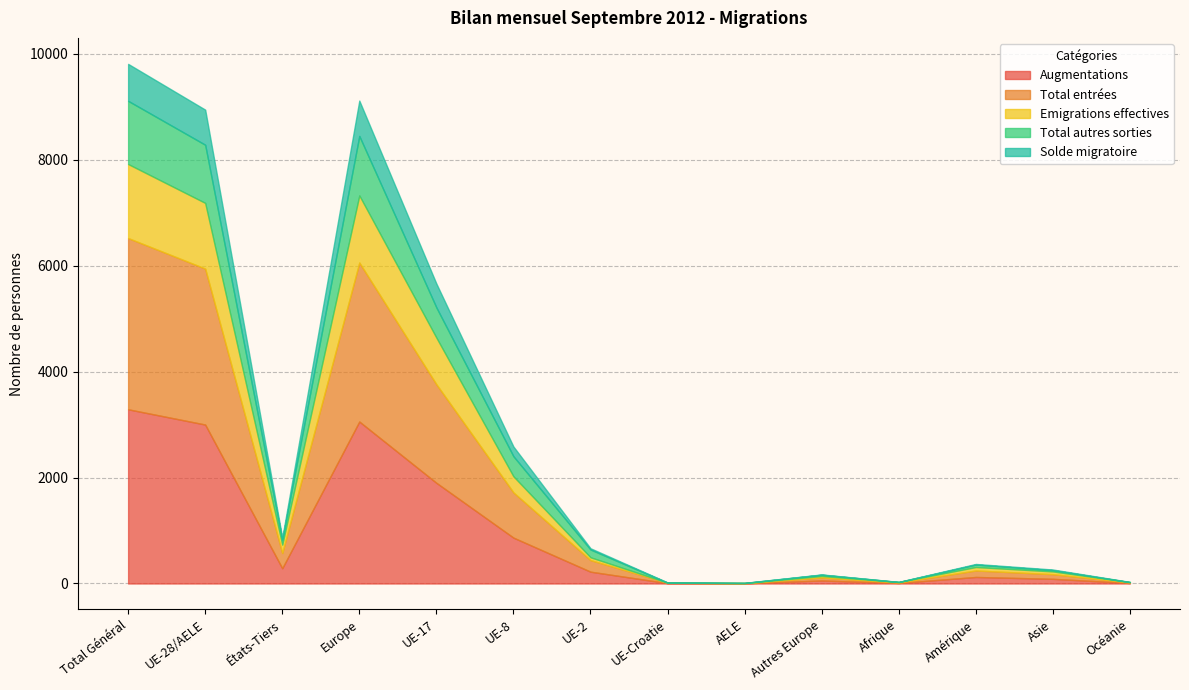

Where is the first local minimum for Solde migratoire?

États-Tiers